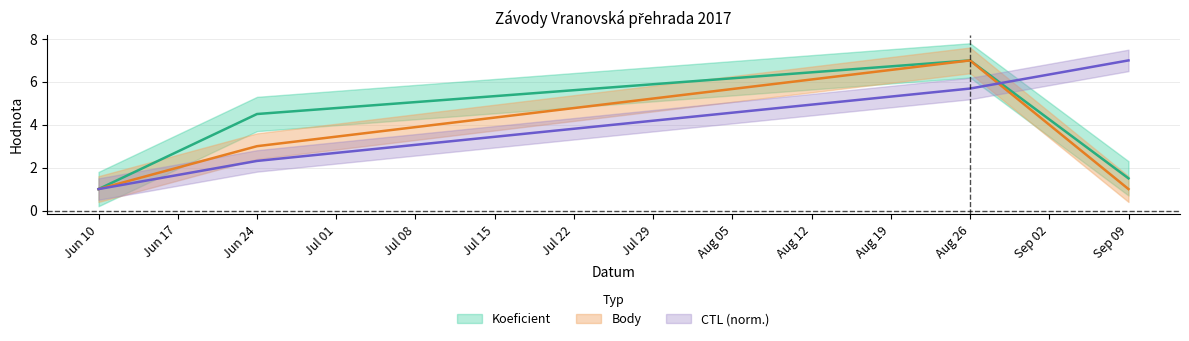

Count the number of categories in the chart.

4